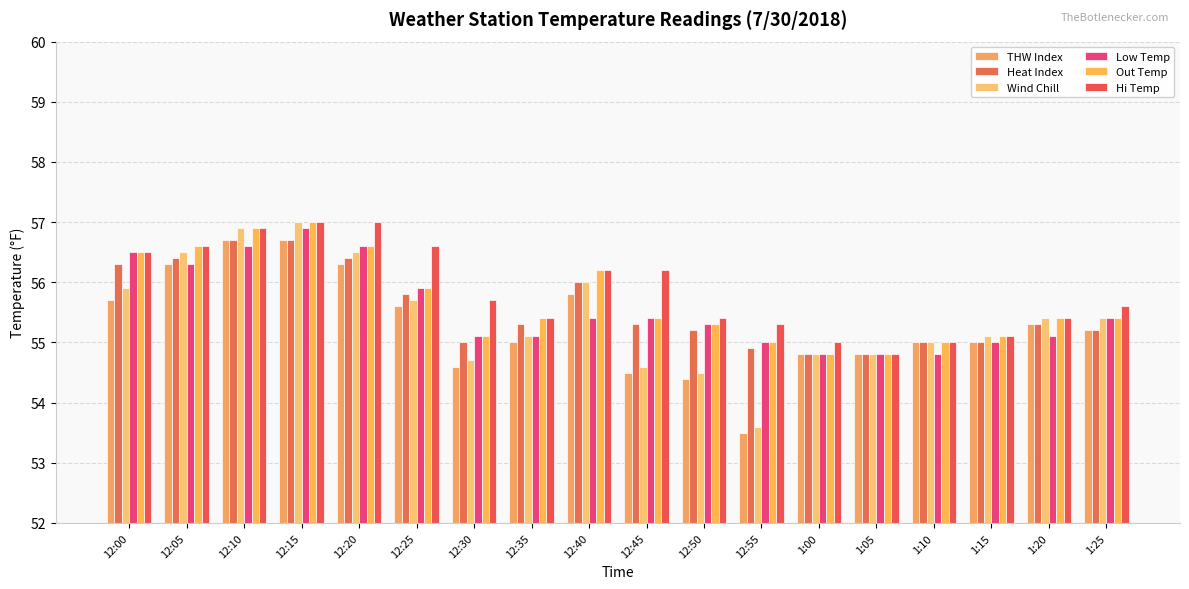

At which label is Wind Chill closest to 55?

1:10